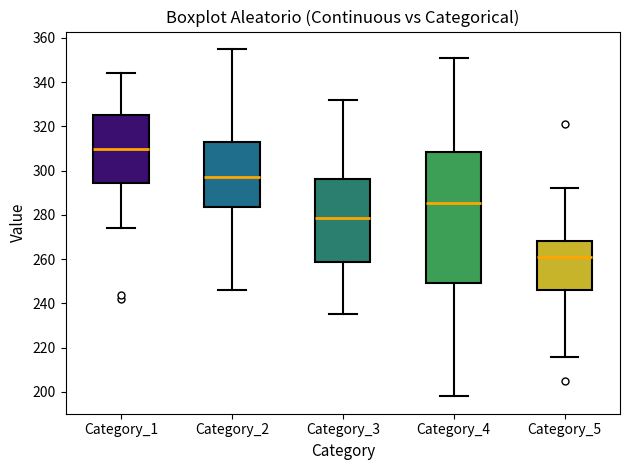

Which box has the lowest median line?

Category_5